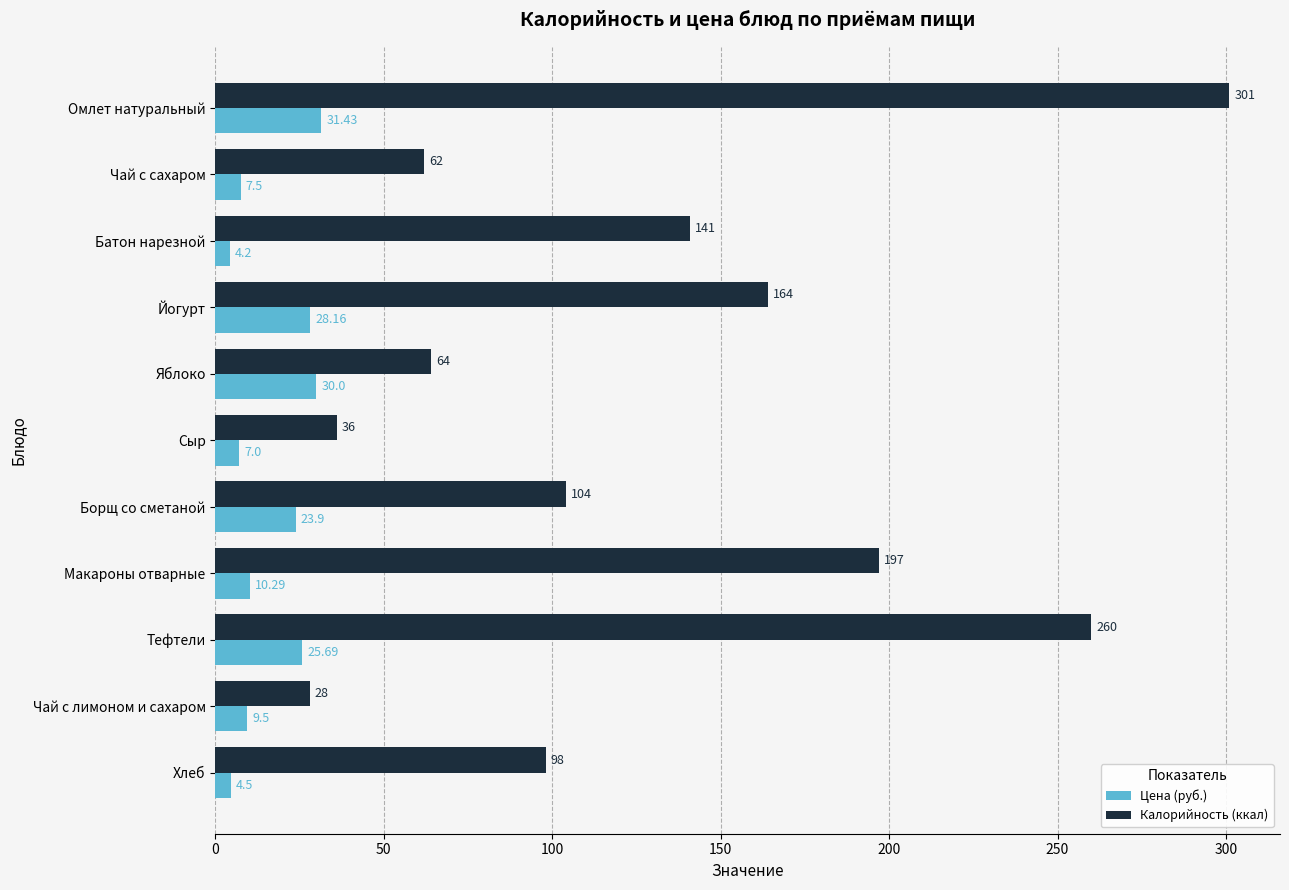

Which series changed the most between Чай с сахаром and Хлеб?

Калорийность (ккал)